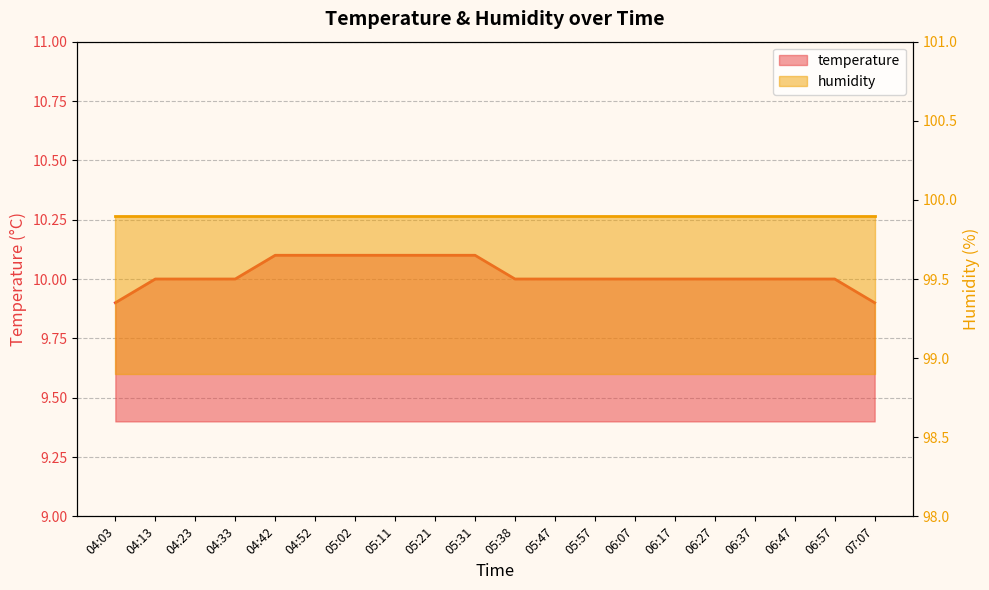

Does the chart have visible grid lines?

Yes